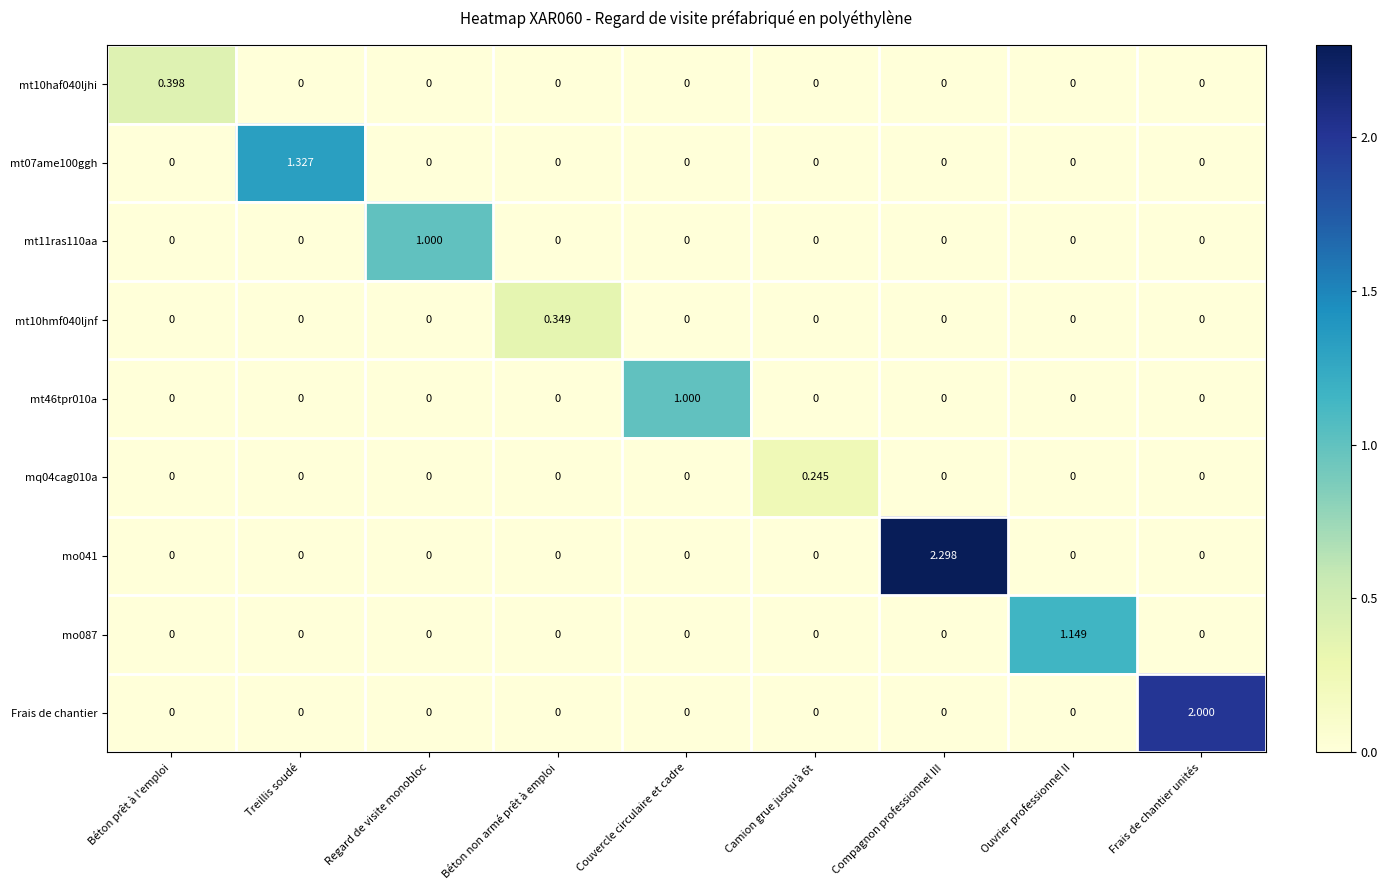

Between Béton non armé prêt à emploi and Frais de chantier unités, which series saw the biggest shift?

Frais de chantier